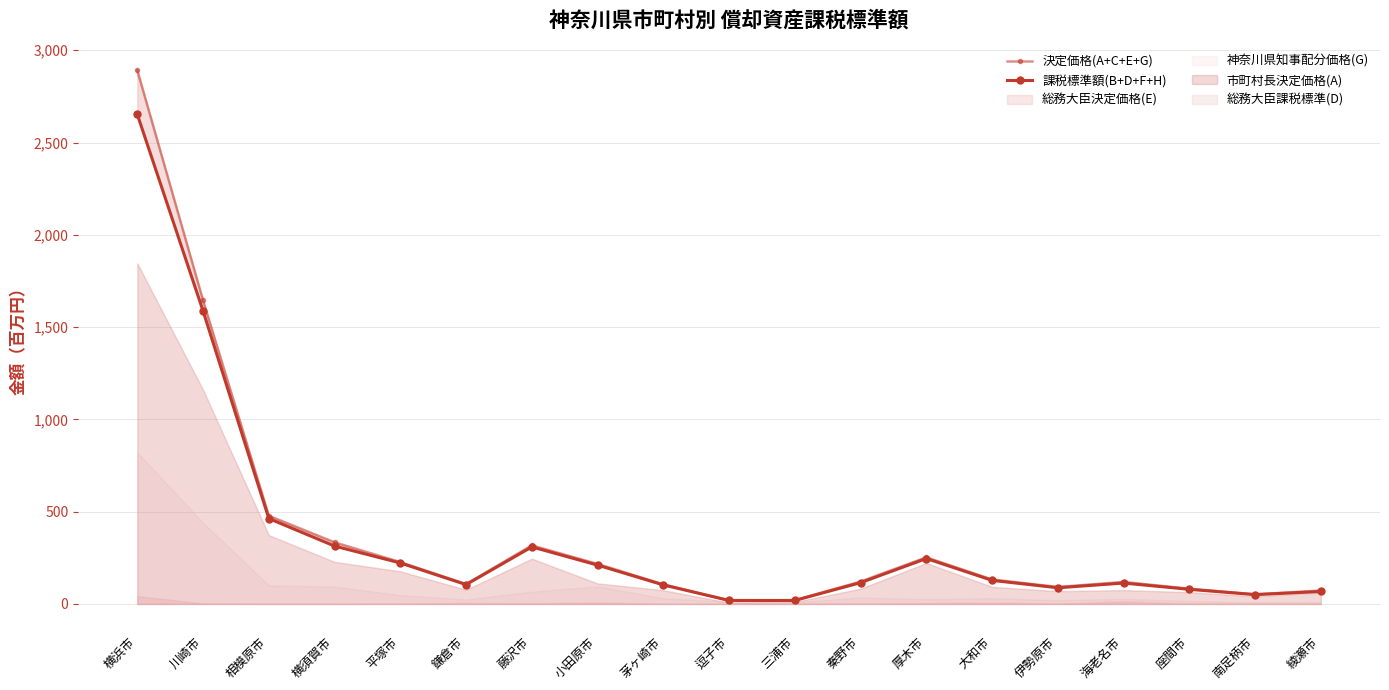

What position from the right is 小田原市?

12